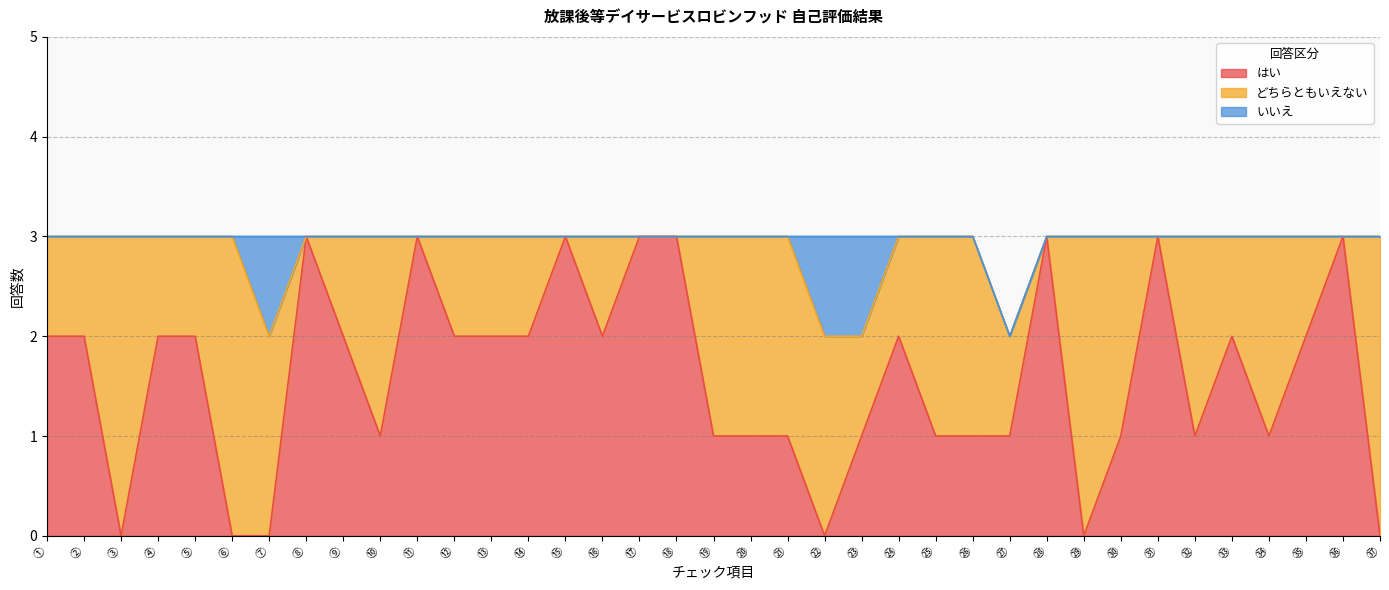

How many data points does each series have?

37